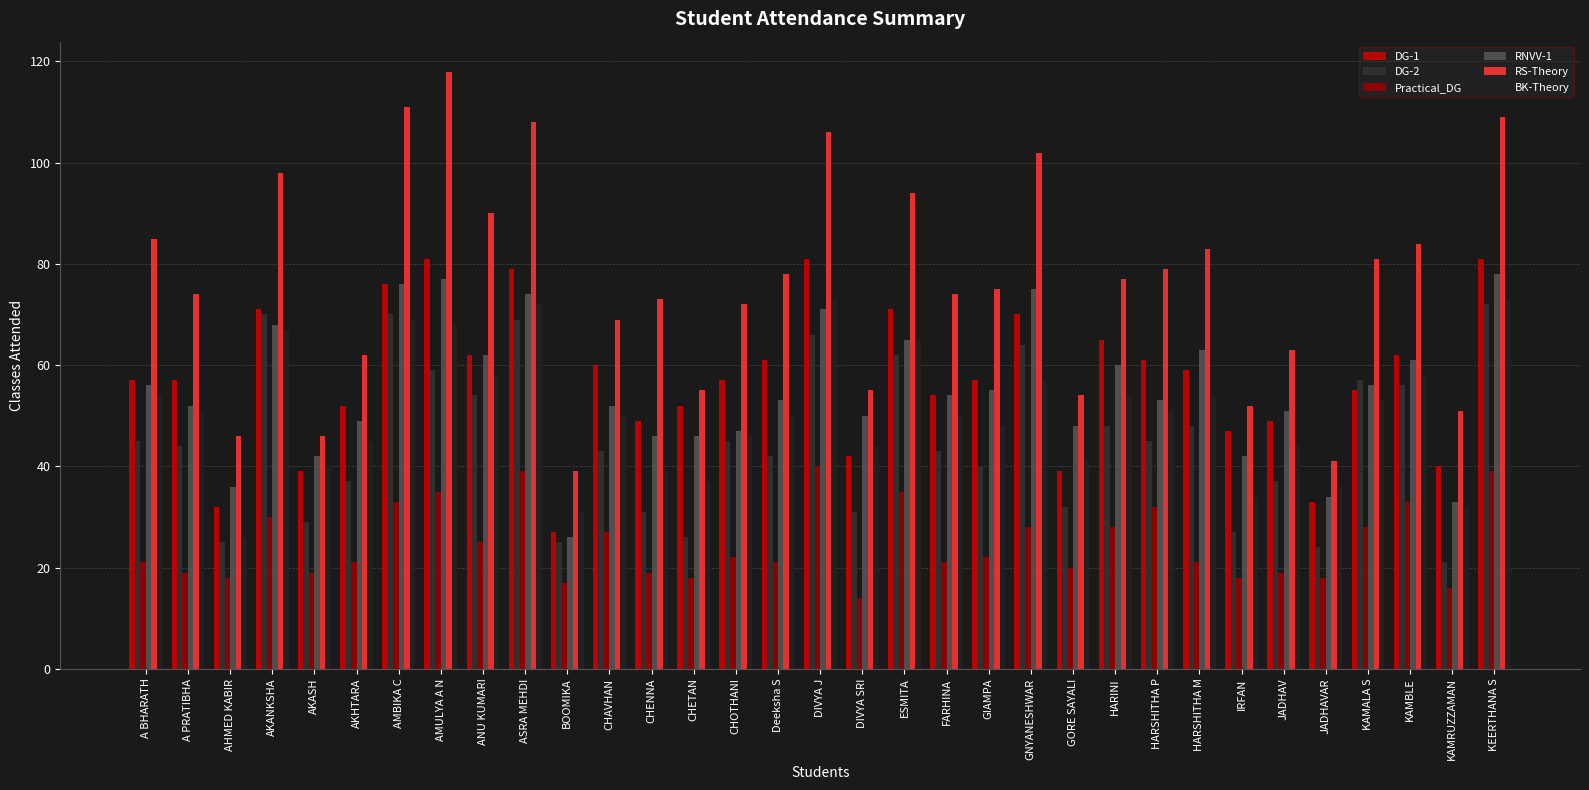

Is it true that DG-2 equals 14 at AKHTARA?

False